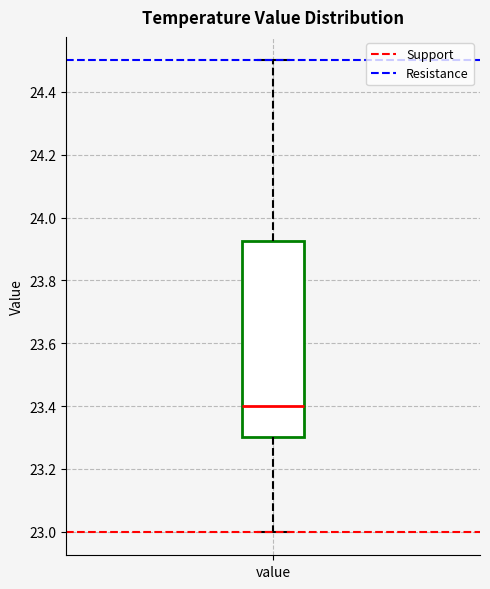

Where does the upper whisker of the box for value end on the y-axis? The values are not printed on the chart, so give them approximately, as read against the axis.

24.50